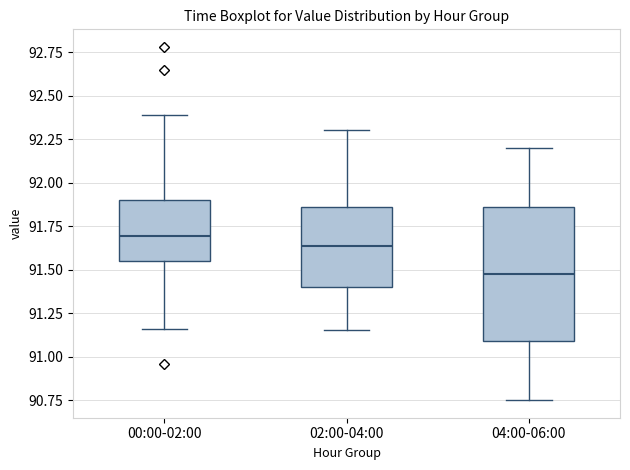

Where does the upper whisker of the box for 00:00-02:00 end on the y-axis? The values are not printed on the chart, so give them approximately, as read against the axis.

92.40